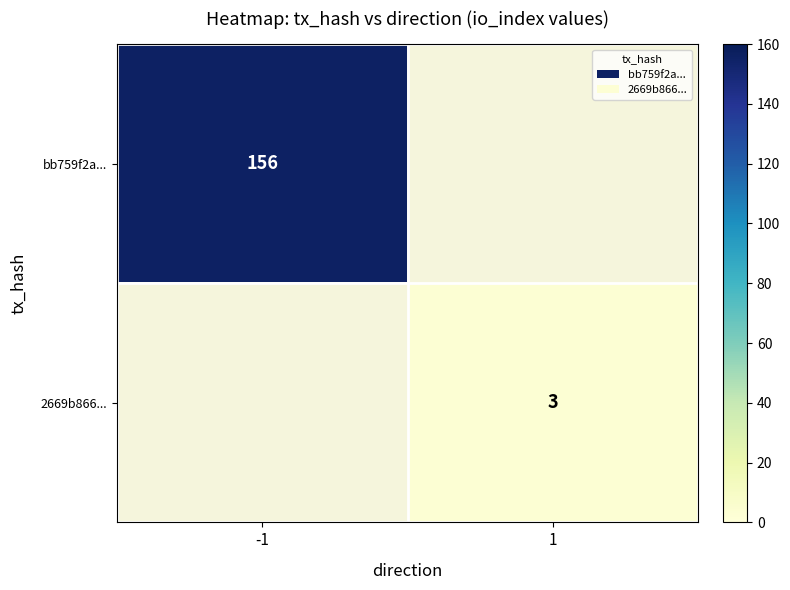

Is the value of bb759f2a... at -1 greater than the value of 2669b866... at 1?

Yes